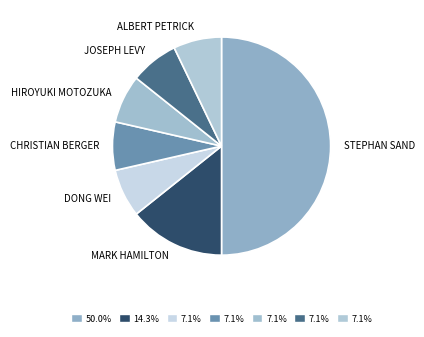

Is there a majority slice in this chart?

No